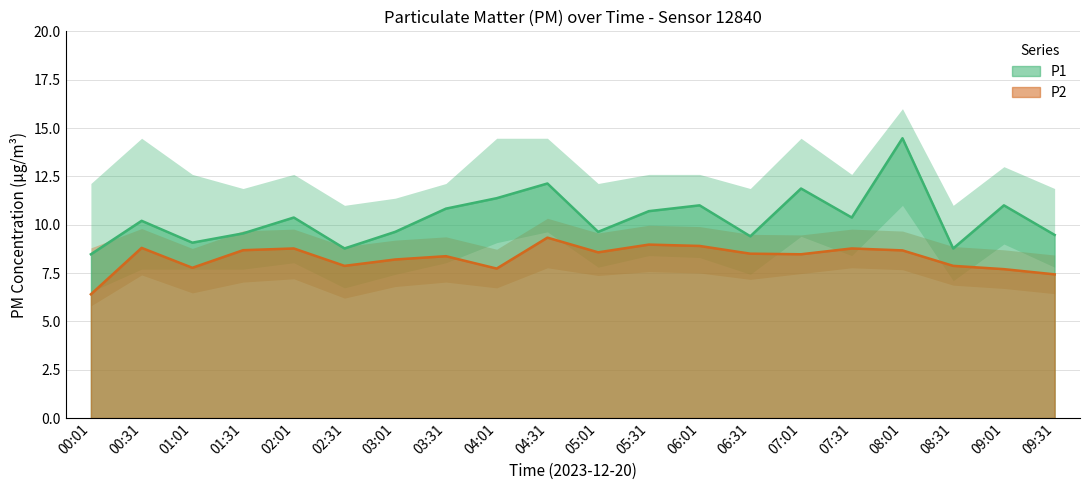

What is the sum of all P1 values?

207.1